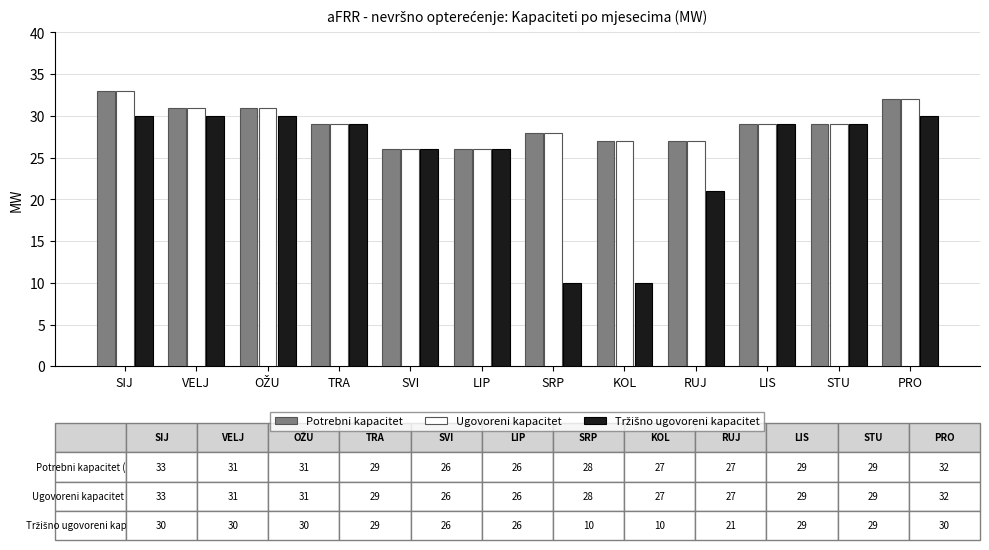

What is the lowest value of the Ugovoreni kapacitet series?

26